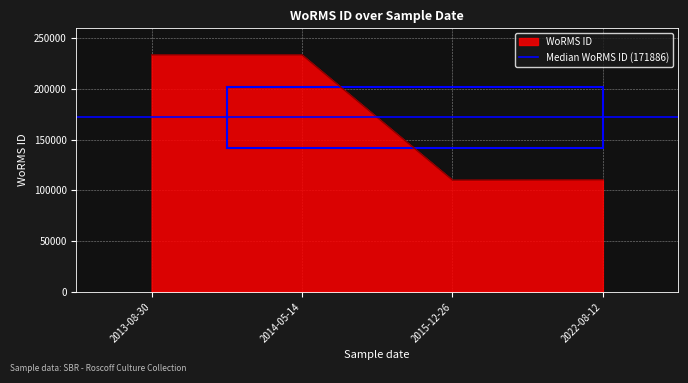

How many interior local valleys (lower than both neighbors) does the data have?

1